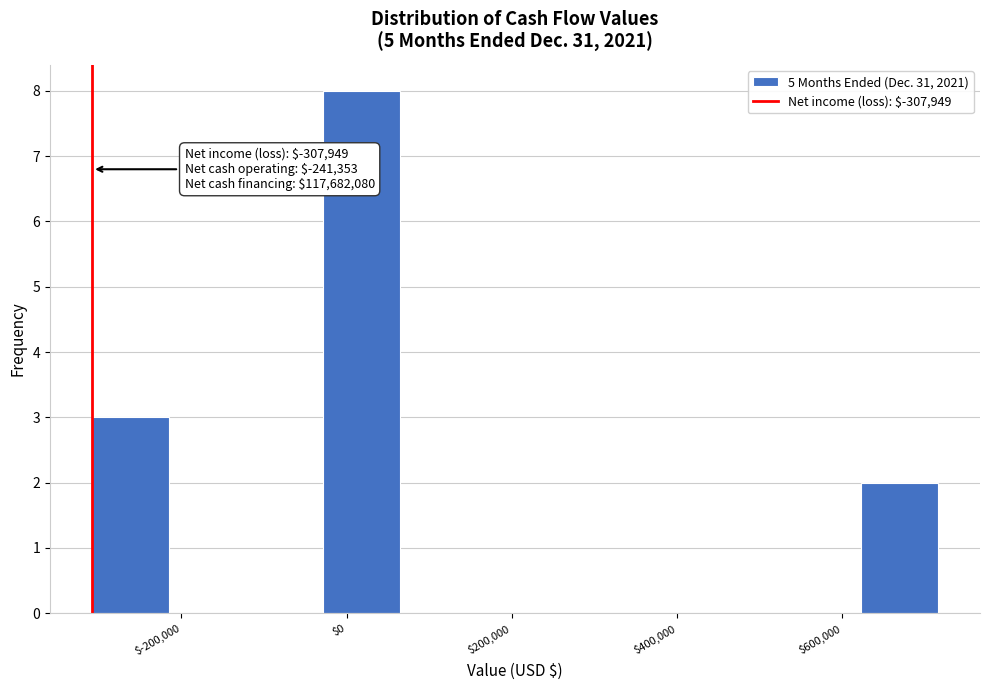

Over which range of the x-axis is the bar tallest?

-20000 to 60000